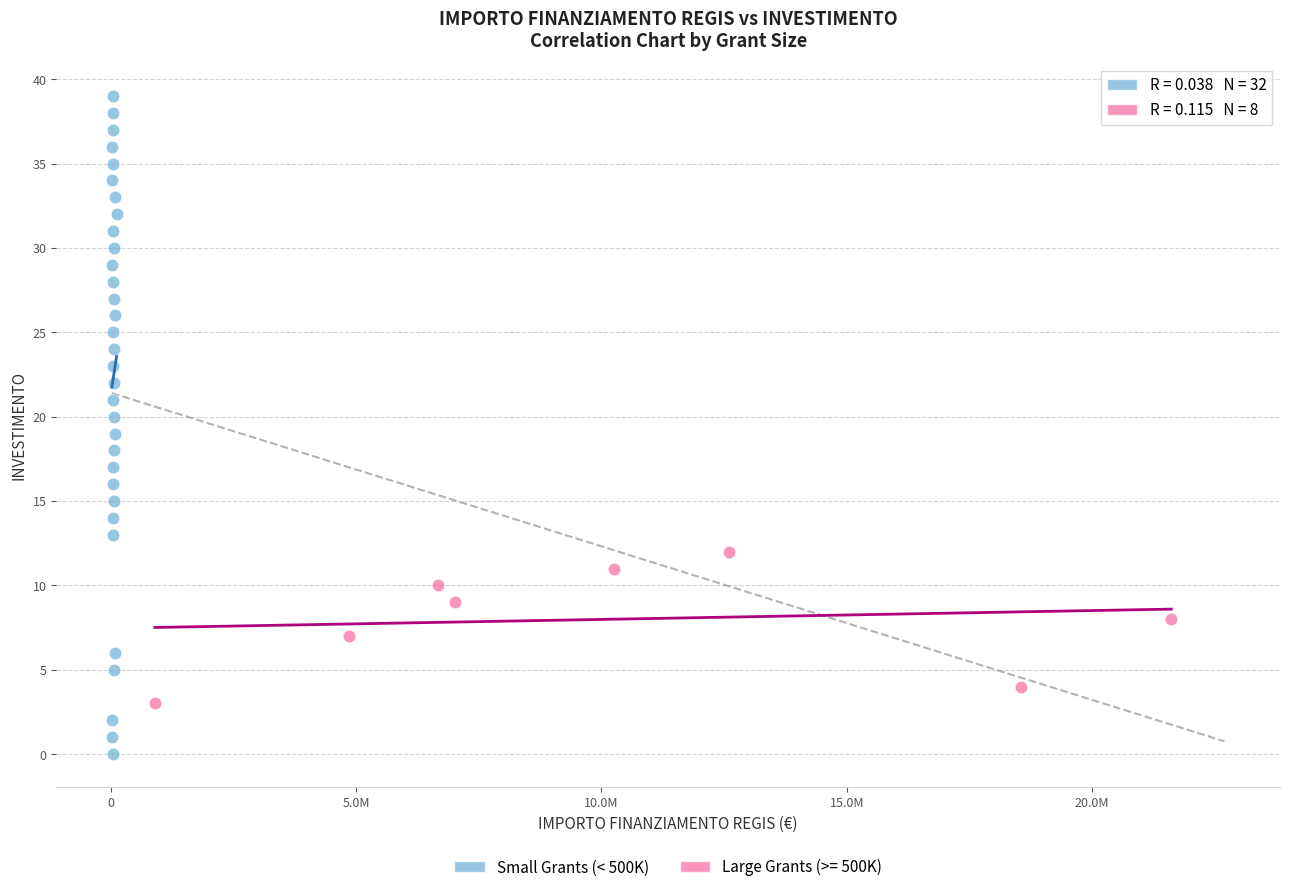

Which series reaches the minimum Y coordinate?

Small Grants (< 500K)